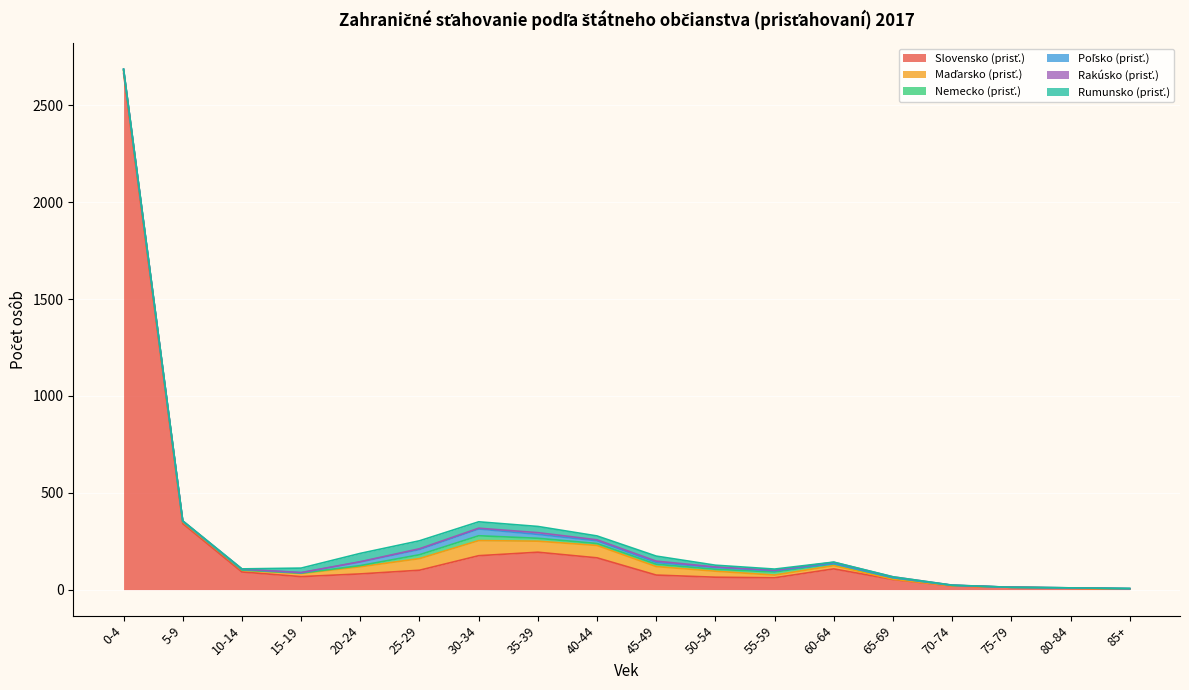

What is the average value of the Maďarsko (prisť.) series?

47